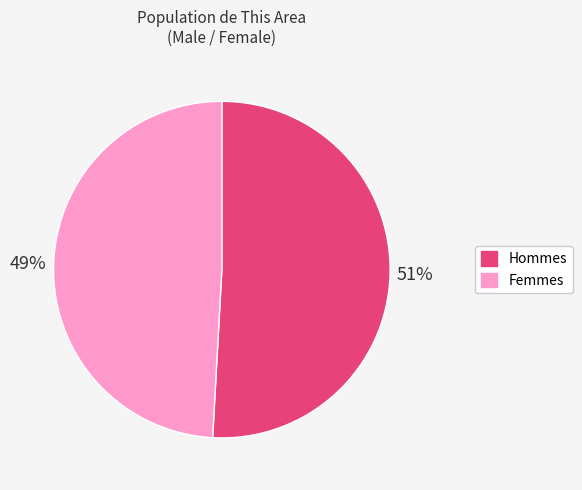

Is there any slice that represents more than half of the pie?

Yes